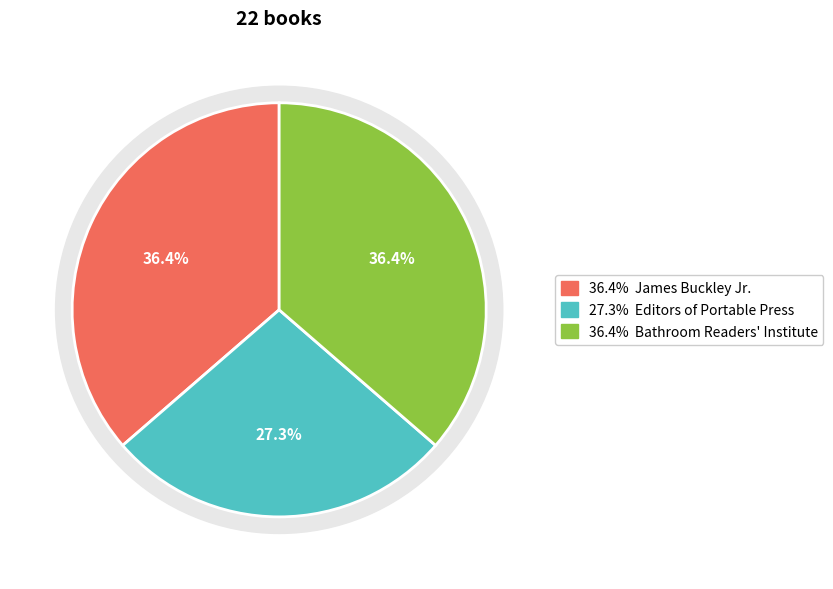

Is Bathroom Readers Institute the majority of the pie?

No